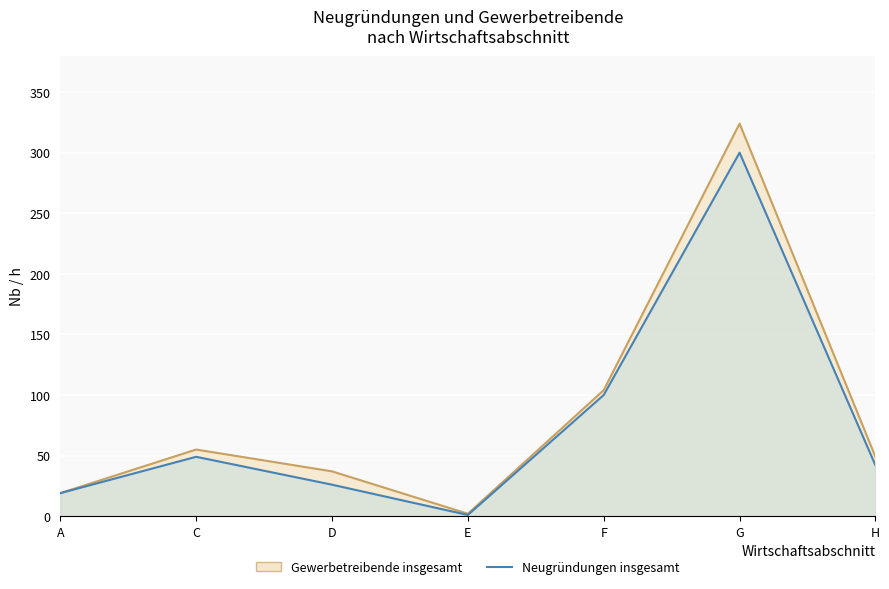

How many distinct data groups are displayed?

2